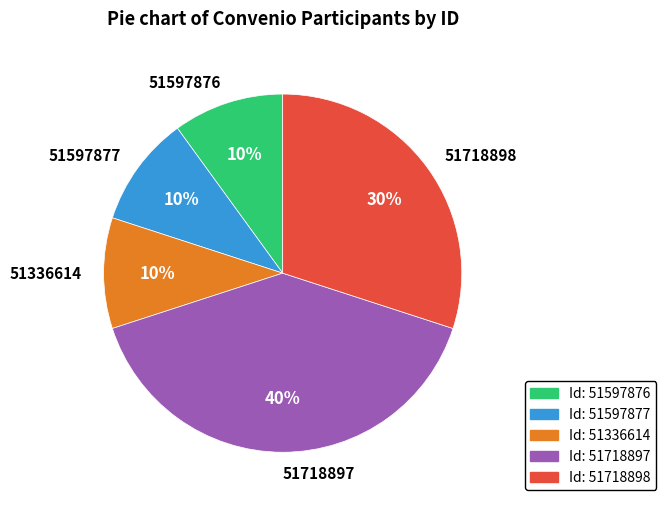

To the nearest percent, what is the difference between the largest and smallest slice percentages?

30%